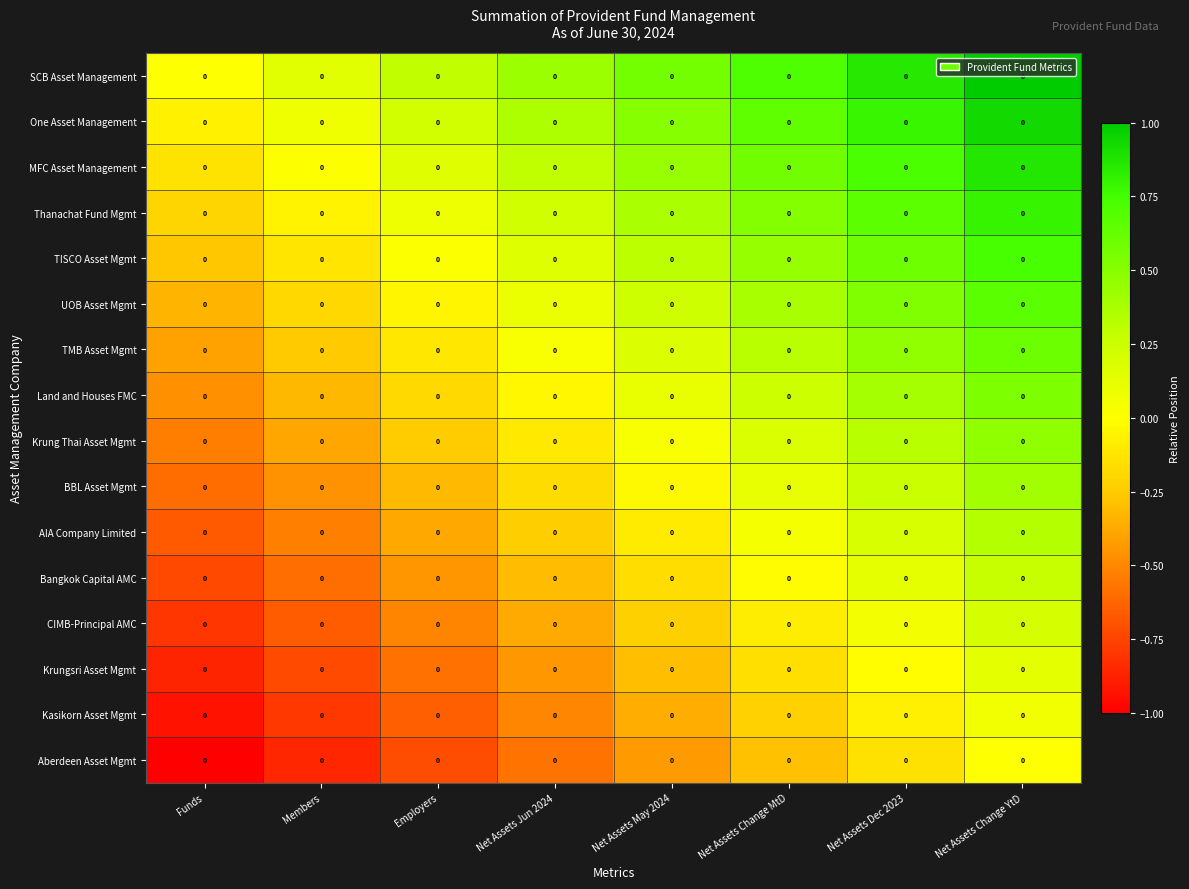

How many values in Krungsri Asset Mgmt are below zero?

7